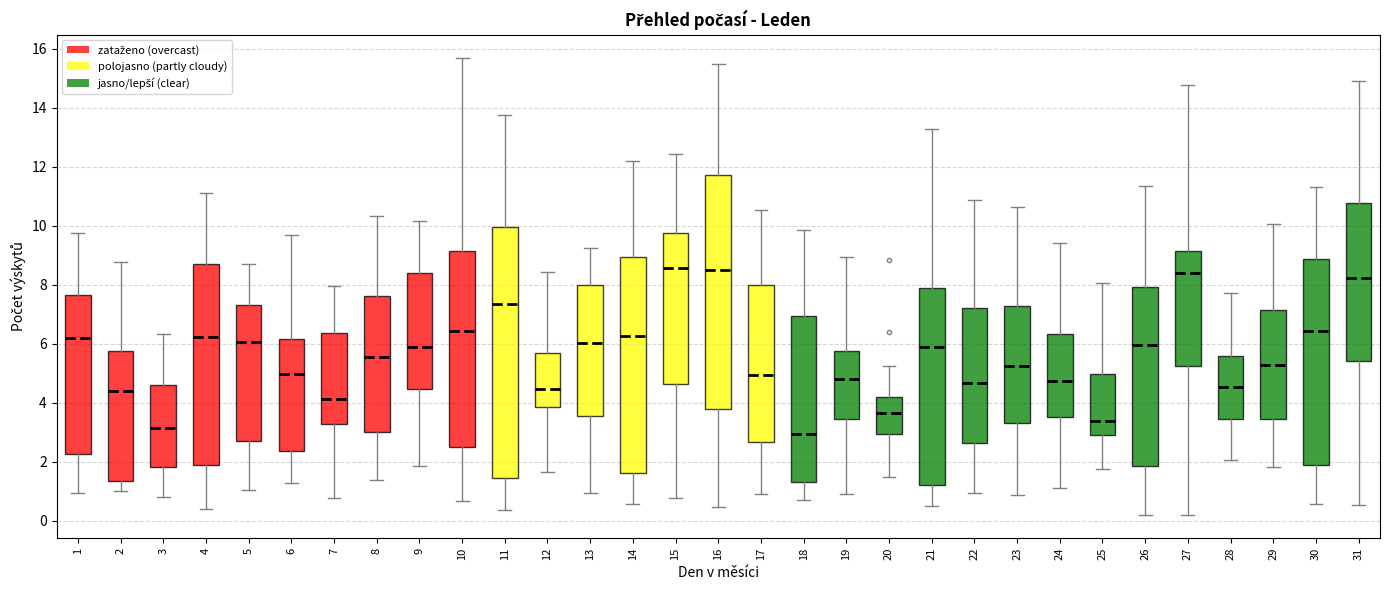

Reading left to right, read every box against the y-axis: the position of its median line, the range the box covers, and the ends of its whiskers. The values are not printed on the chart, so give them approximately, as read against the axis.

1: median 6.2, box 2.2 to 7.6, whiskers 1.0 to 9.8
2: median 4.4, box 1.4 to 5.8, whiskers 1.0 to 8.8
3: median 3.2, box 1.8 to 4.6, whiskers 0.8 to 6.4
4: median 6.2, box 1.8 to 8.8, whiskers 0.4 to 11.2
5: median 6.0, box 2.8 to 7.4, whiskers 1.0 to 8.6
6: median 5.0, box 2.4 to 6.2, whiskers 1.2 to 9.6
7: median 4.2, box 3.2 to 6.4, whiskers 0.8 to 8.0
8: median 5.6, box 3.0 to 7.6, whiskers 1.4 to 10.4
9: median 6.0, box 4.4 to 8.4, whiskers 1.8 to 10.2
10: median 6.4, box 2.6 to 9.2, whiskers 0.6 to 15.8
11: median 7.4, box 1.4 to 10.0, whiskers 0.4 to 13.8
12: median 4.4, box 3.8 to 5.8, whiskers 1.6 to 8.4
13: median 6.0, box 3.6 to 8.0, whiskers 1.0 to 9.2
14: median 6.2, box 1.6 to 9.0, whiskers 0.6 to 12.2
15: median 8.6, box 4.6 to 9.8, whiskers 0.8 to 12.4
16: median 8.6, box 3.8 to 11.8, whiskers 0.4 to 15.4
17: median 5.0, box 2.6 to 8.0, whiskers 1.0 to 10.6
18: median 3.0, box 1.4 to 7.0, whiskers 0.8 to 9.8
19: median 4.8, box 3.4 to 5.8, whiskers 1.0 to 9.0
20: median 3.6, box 3.0 to 4.2, whiskers 1.4 to 5.2
21: median 5.8, box 1.2 to 8.0, whiskers 0.4 to 13.2
22: median 4.6, box 2.6 to 7.2, whiskers 1.0 to 10.8
23: median 5.2, box 3.4 to 7.2, whiskers 0.8 to 10.6
24: median 4.8, box 3.6 to 6.4, whiskers 1.2 to 9.4
25: median 3.4, box 3.0 to 5.0, whiskers 1.8 to 8.0
26: median 6.0, box 1.8 to 8.0, whiskers 0.2 to 11.4
27: median 8.4, box 5.2 to 9.2, whiskers 0.2 to 14.8
28: median 4.6, box 3.4 to 5.6, whiskers 2.0 to 7.8
29: median 5.2, box 3.4 to 7.2, whiskers 1.8 to 10.0
30: median 6.4, box 1.8 to 8.8, whiskers 0.6 to 11.4
31: median 8.2, box 5.4 to 10.8, whiskers 0.6 to 15.0